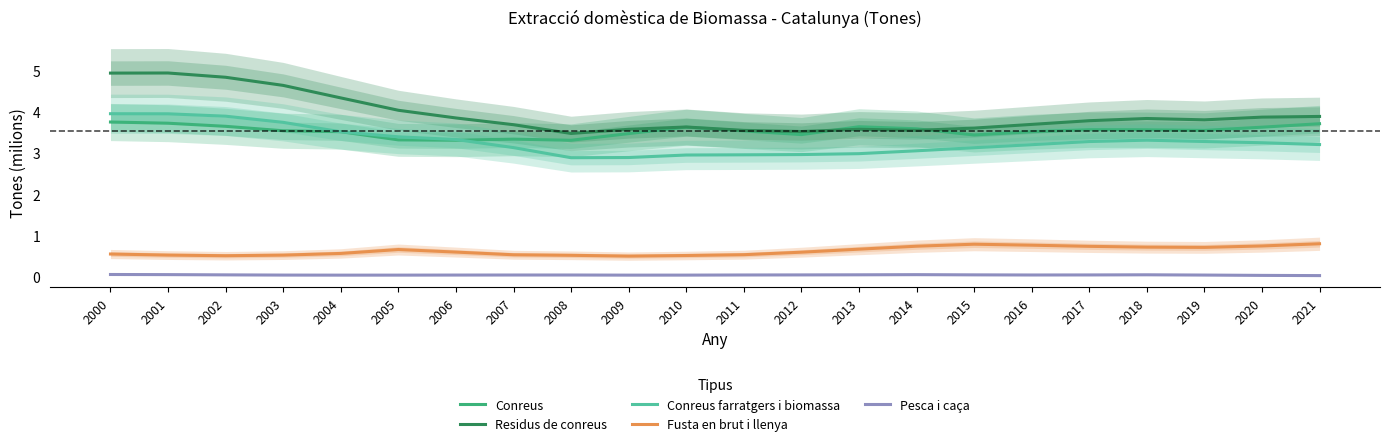

What is the average value of the Conreus series?

3.5